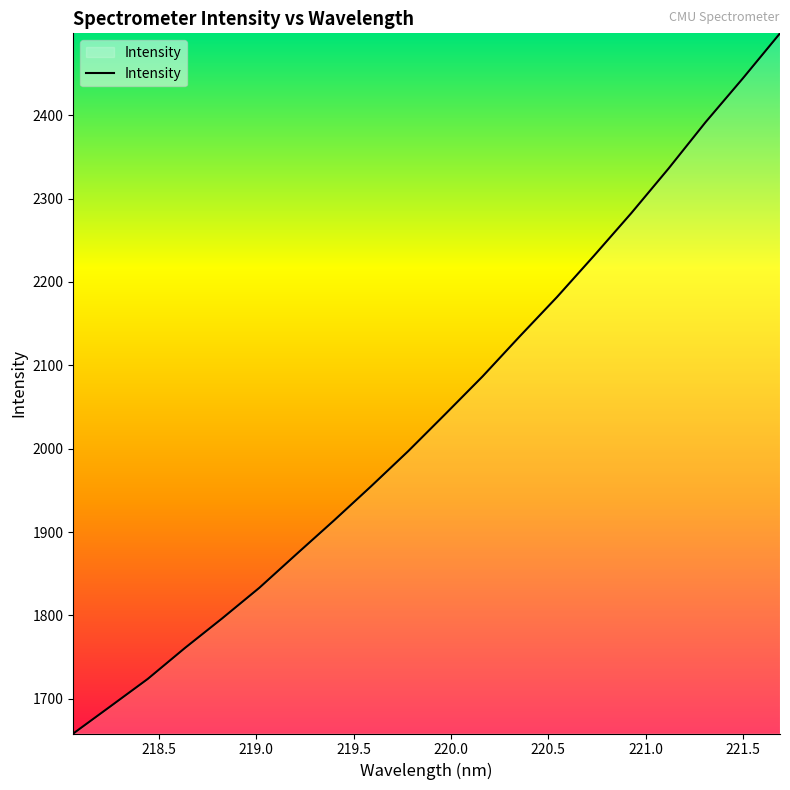

What is the minimum value shown in the chart?

1658.4